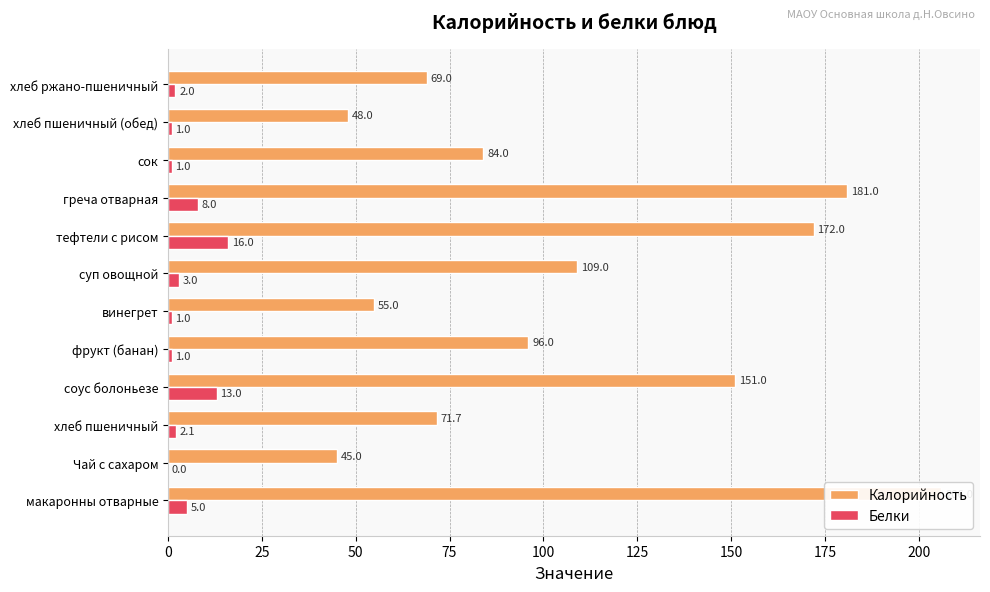

Reading left to right, extract all data points from this chart.

Калорийность: 206.0	45.0	71.7	151.0	96.0	55.0	109.0	172.0	181.0	84.0	48.0	69.0
Белки: 5.0	0.0	2.1	13.0	1.0	1.0	3.0	16.0	8.0	1.0	1.0	2.0